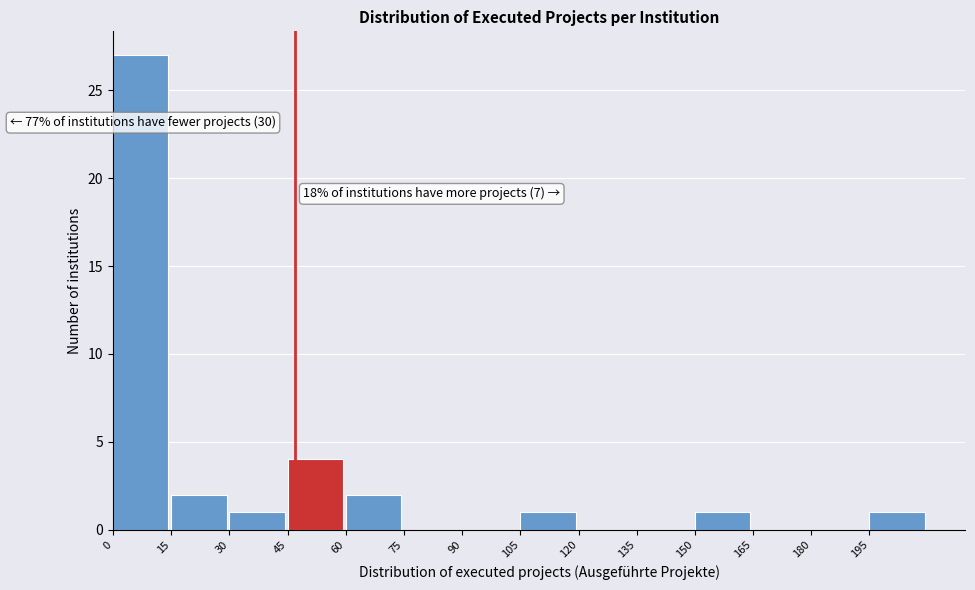

Which range on the x-axis has the tallest bar?

0 to 15